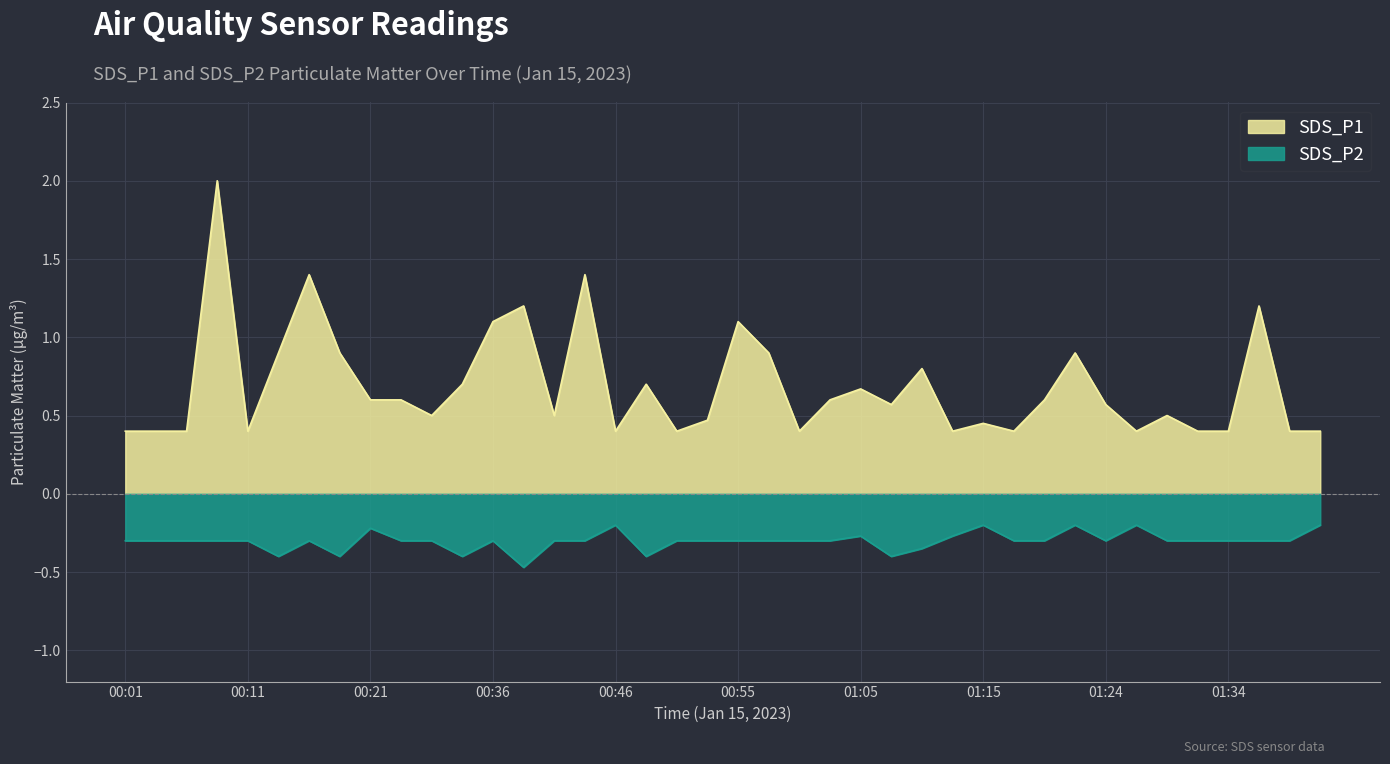

Rank the categories by SDS_P1 value from highest to lowest.

00:08, 00:16, 00:43, 00:38, 01:37, 00:36, 00:55, 00:13, 00:18, 00:58, 01:22, 01:10, 00:33, 00:48, 01:05, 00:21, 00:29, 01:03, 01:20, 01:07, 01:24, 00:31, 00:41, 01:29, 00:53, 01:15, 00:01, 00:03, 00:06, 00:11, 00:46, 00:50, 01:00, 01:12, 01:17, 01:27, 01:32, 01:34, 01:39, 01:41